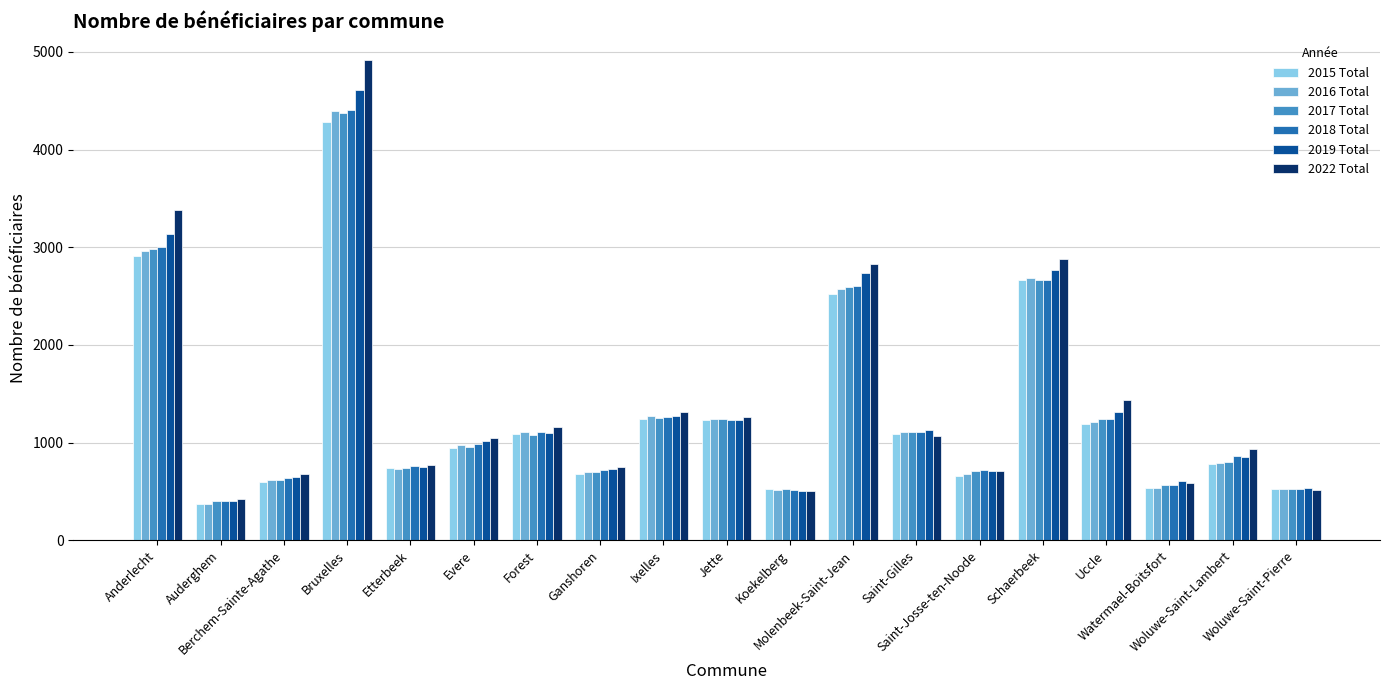

What is the label of the 3rd bar from the right?

Watermael-Boitsfort